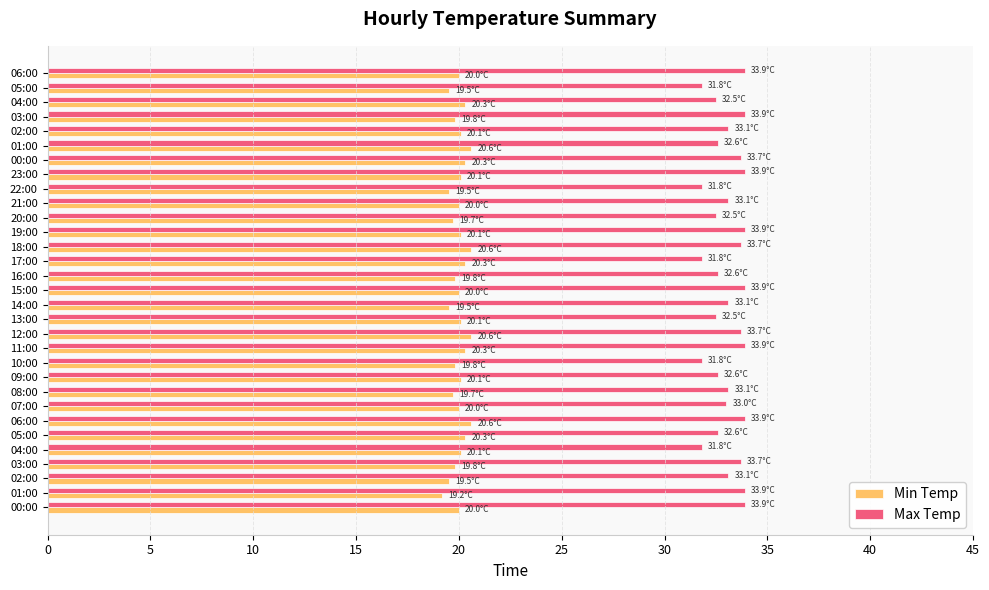

Count the number of data series in this chart.

2